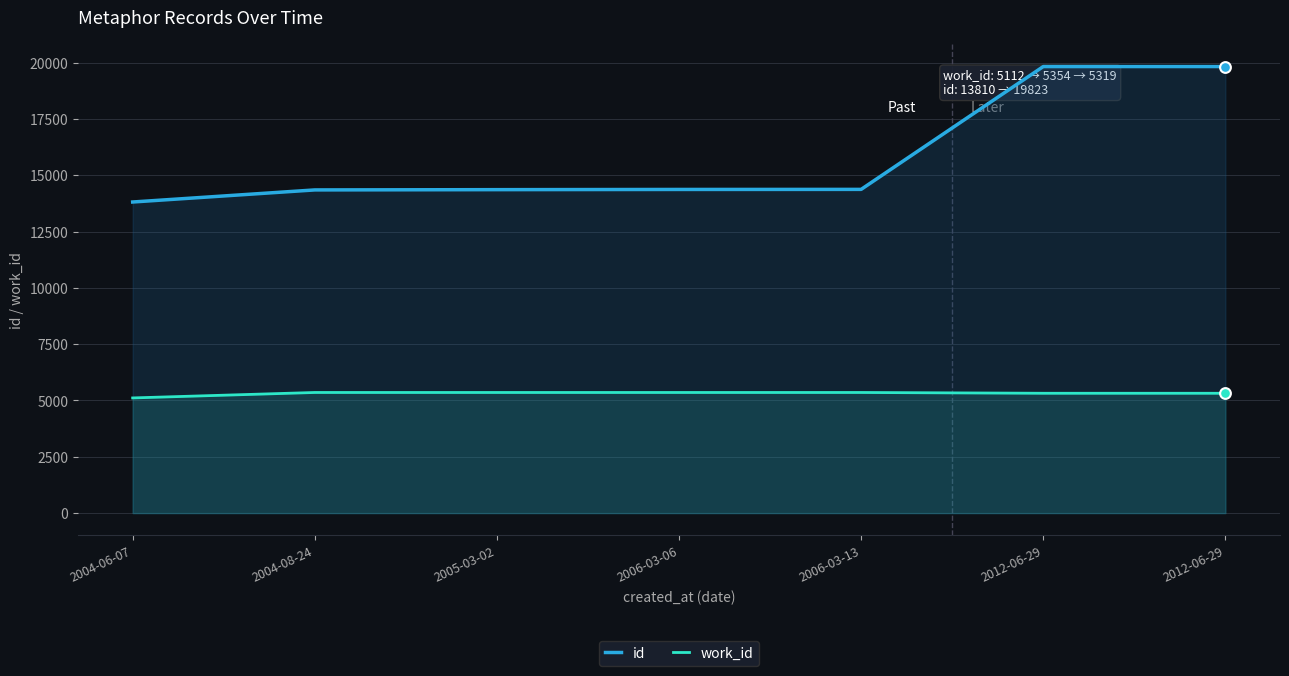

Which series reaches the minimum Y coordinate?

work_id